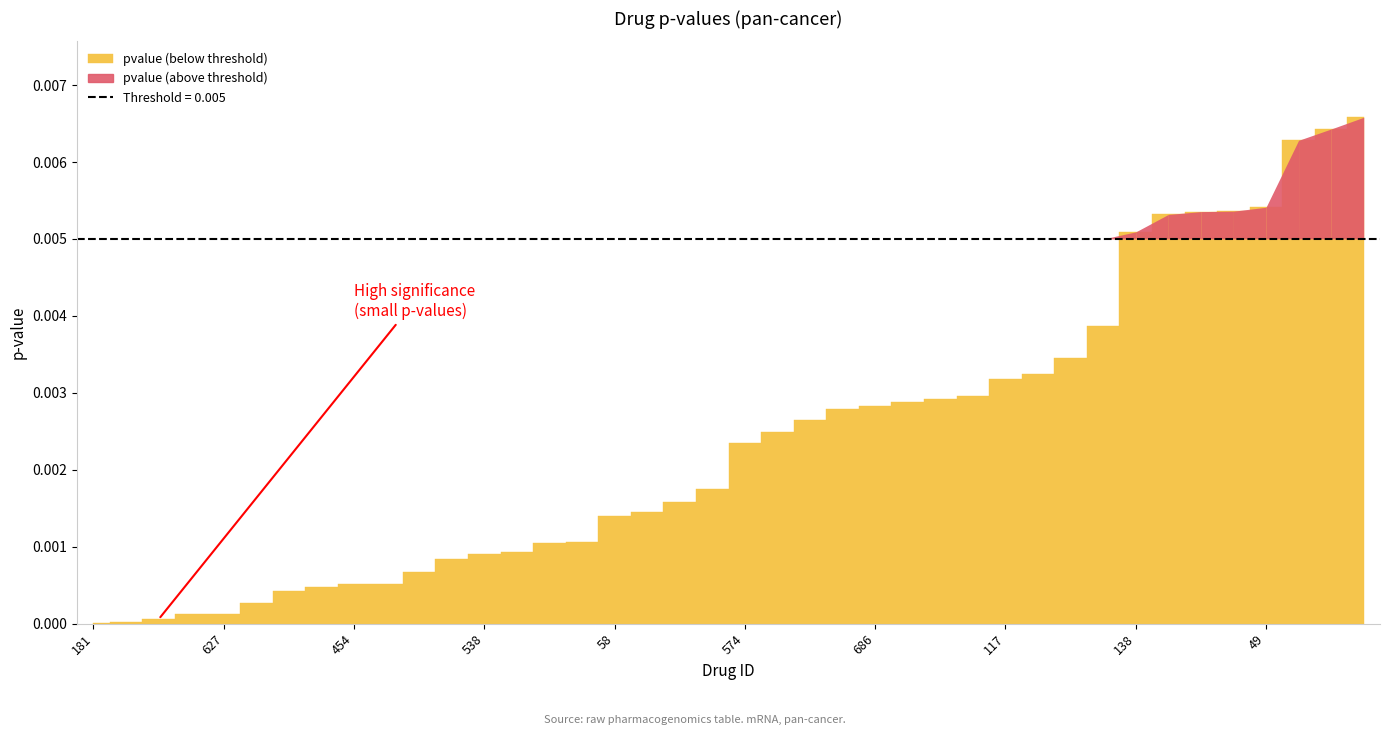

What is the label of the 20th point from the right?

574